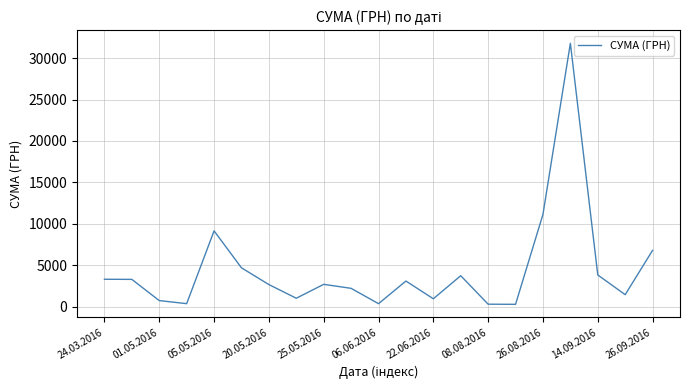

What is the greatest value displayed?

31782.9